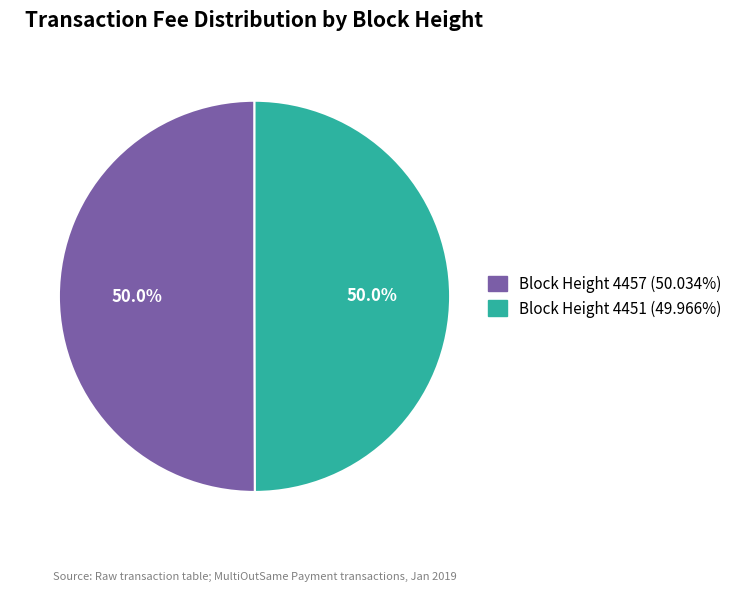

Count the number of slices in the pie.

2